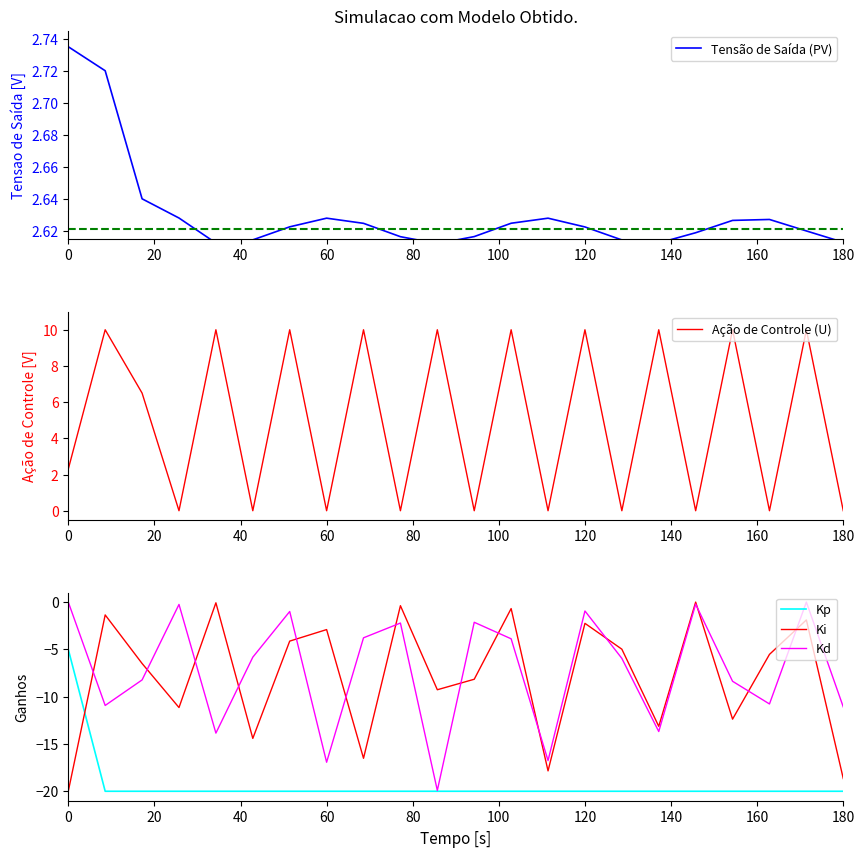

True or false: Tensão de Saída (PV) has more than 0 interior local peaks.

True